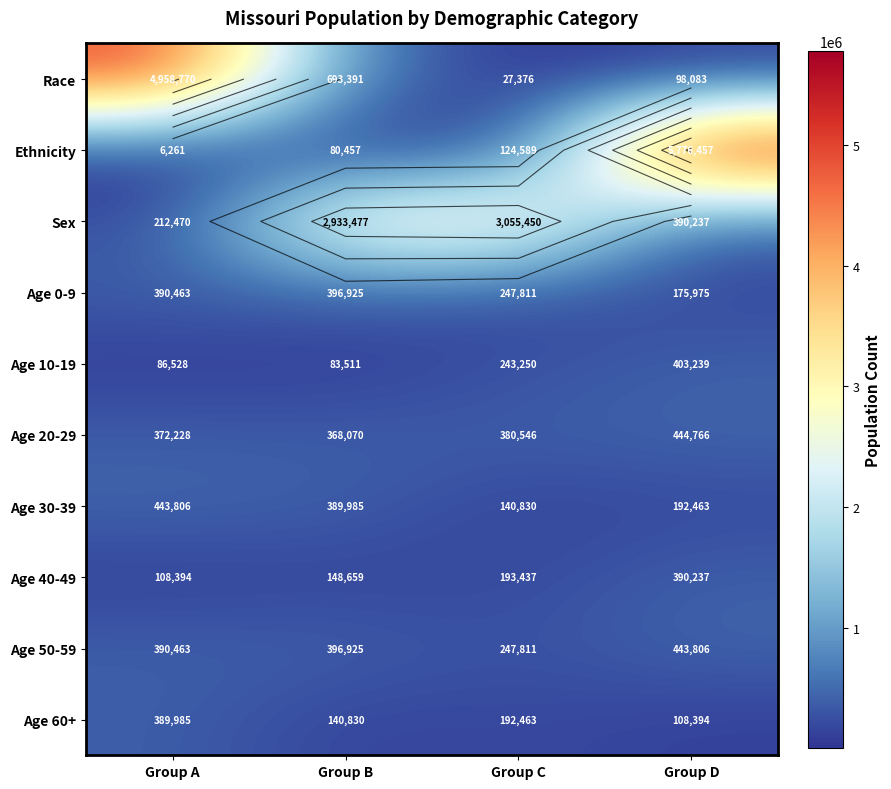

At which category is the sum across all series the highest?

Group D